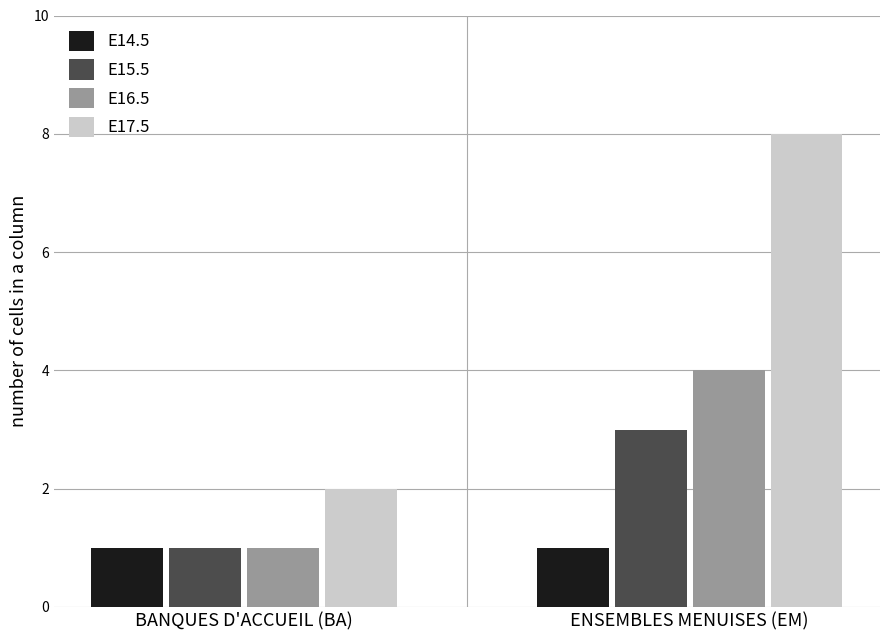

Are the bars grouped side by side (vs. stacked)?

Yes